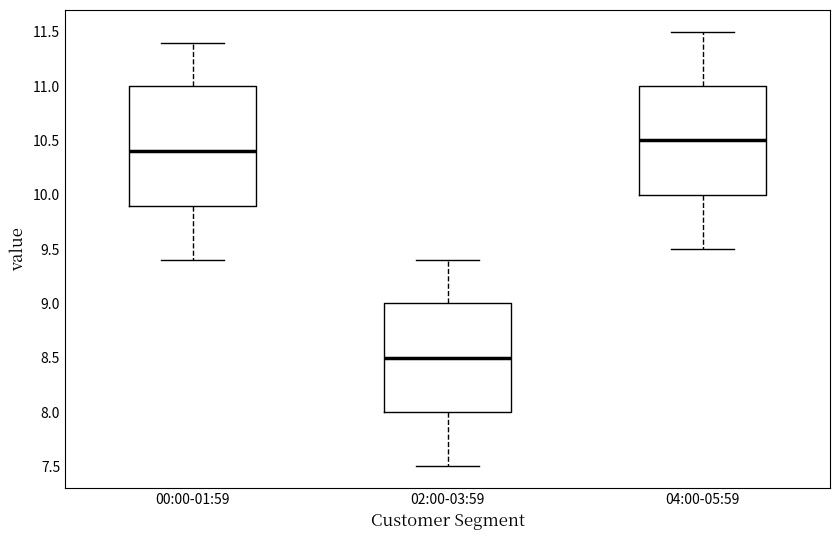

Which box is the tallest, from its lower edge to its upper edge?

00:00-01:59